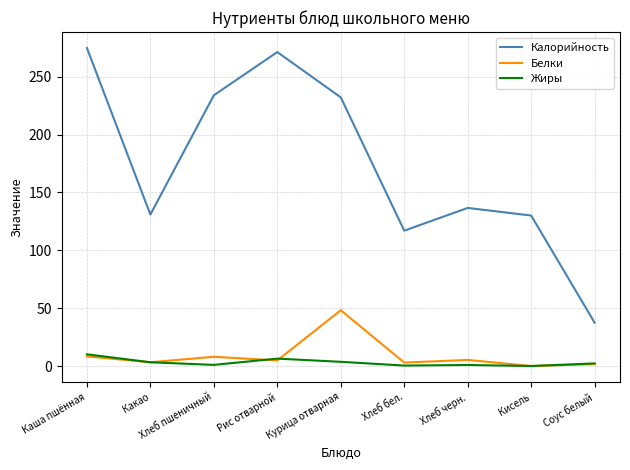

True or false: Калорийность and Белки intersect in this chart.

False